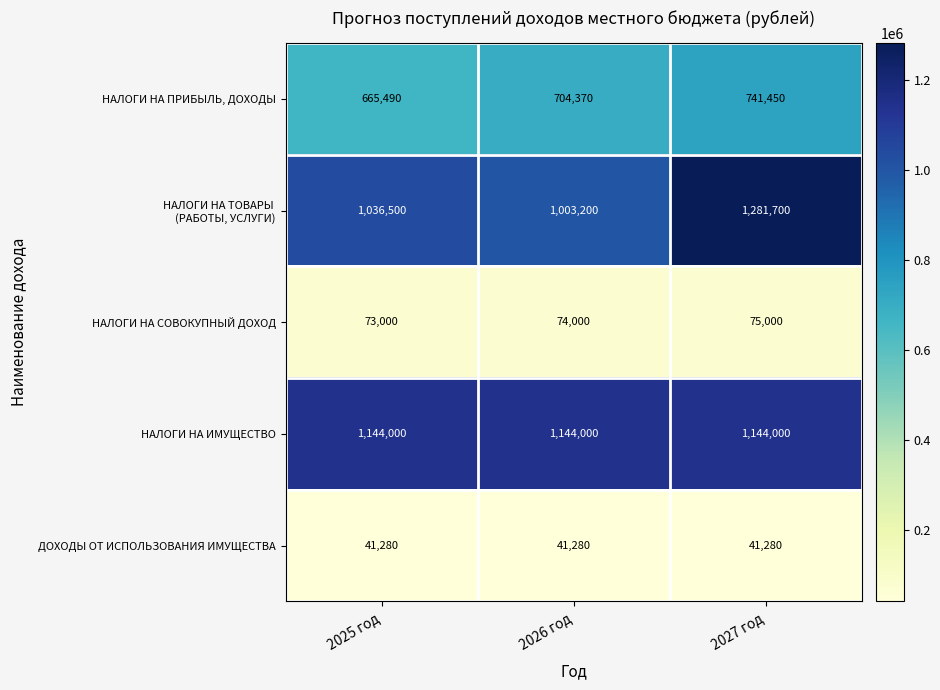

What is the total value across all series at 2025 год?

2960270